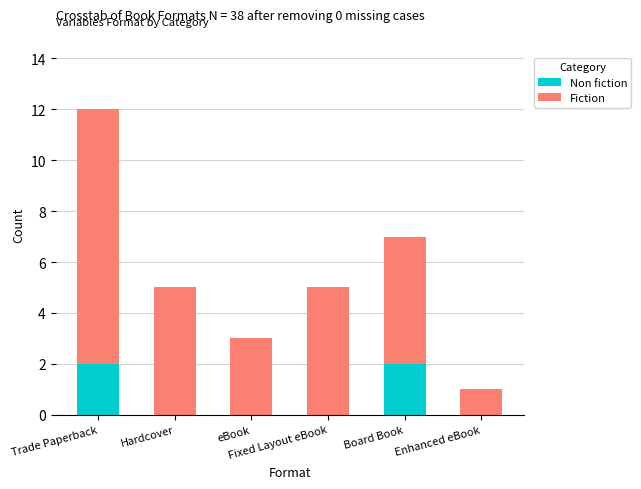

What is the sum of all Non fiction values?

4